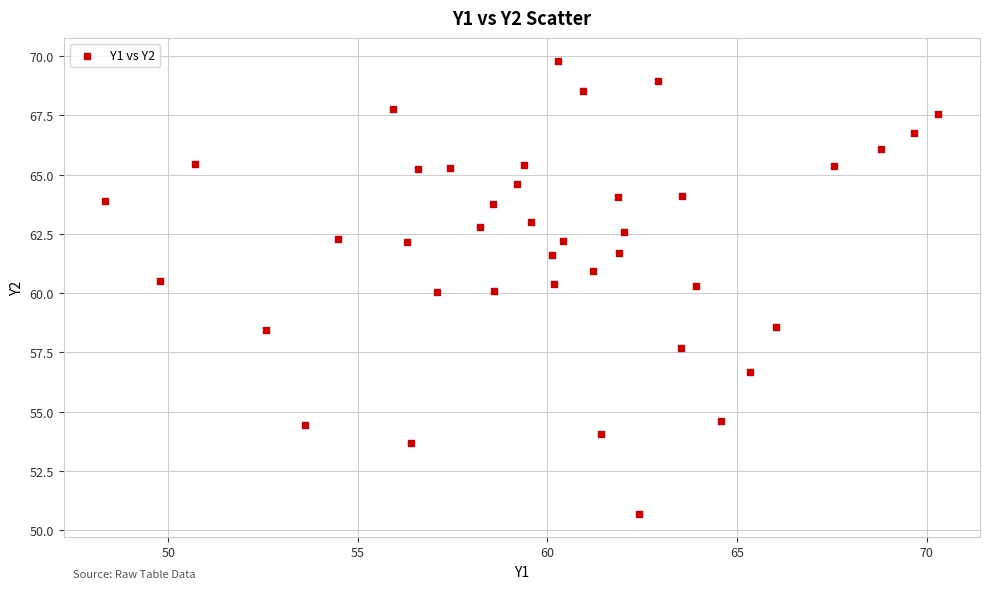

What is the range of Y values (max minus min)?

19.1